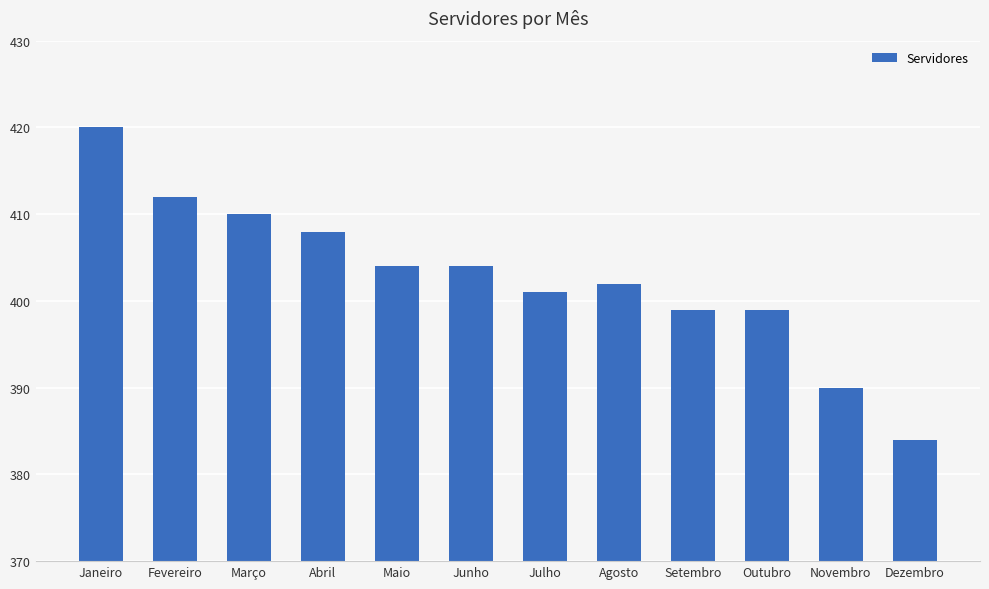

The value at Outubro is 646. True or false?

False